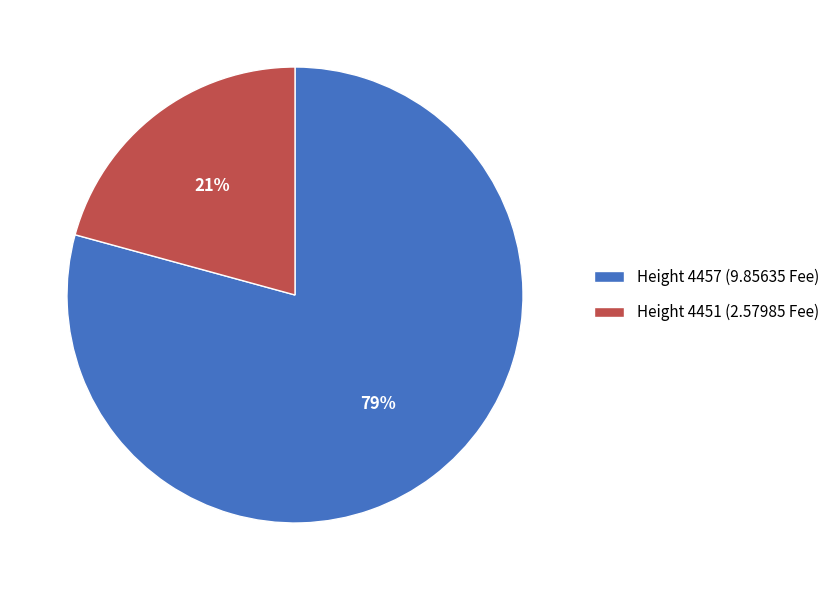

To the nearest percent, what is the average slice percentage?

50%